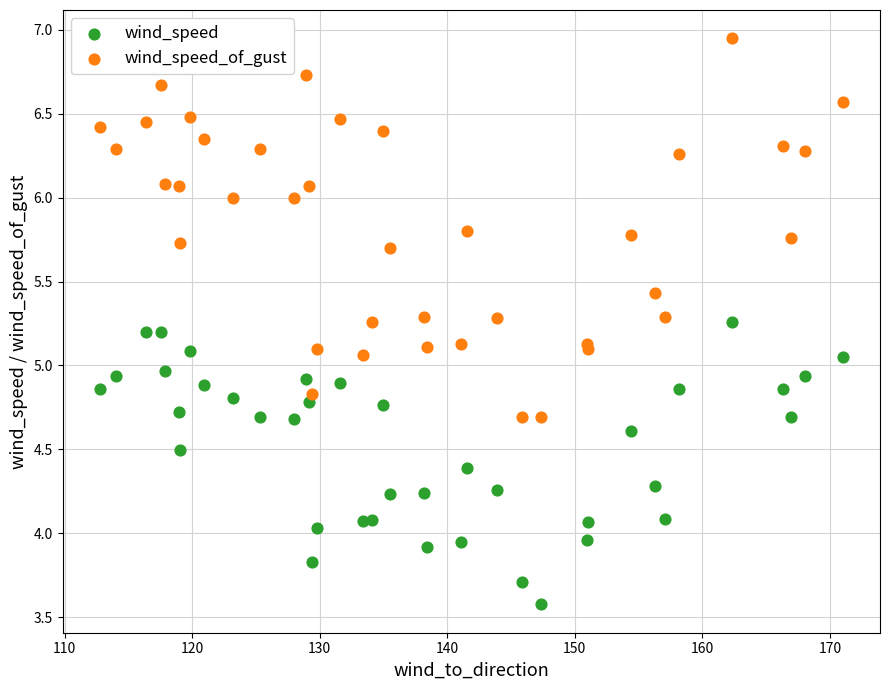

Which series has the widest spread of Y values?

wind_speed_of_gust